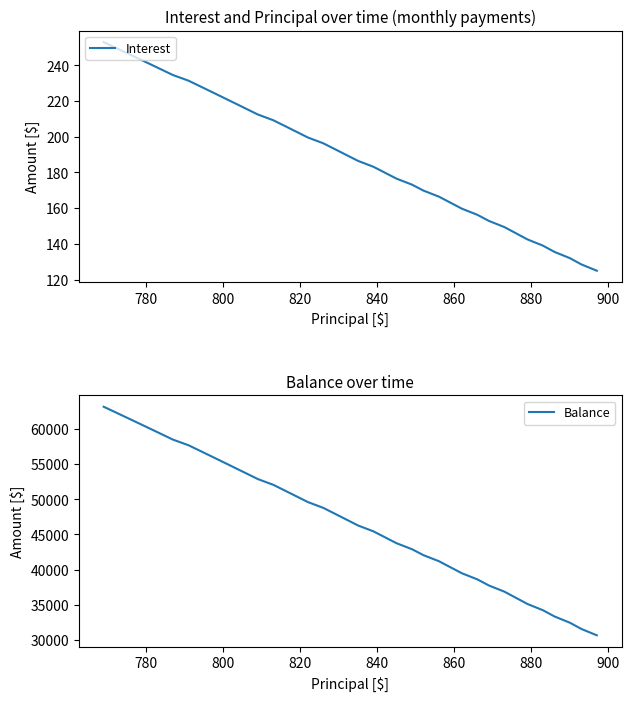

How many categories are shown in the chart?

40